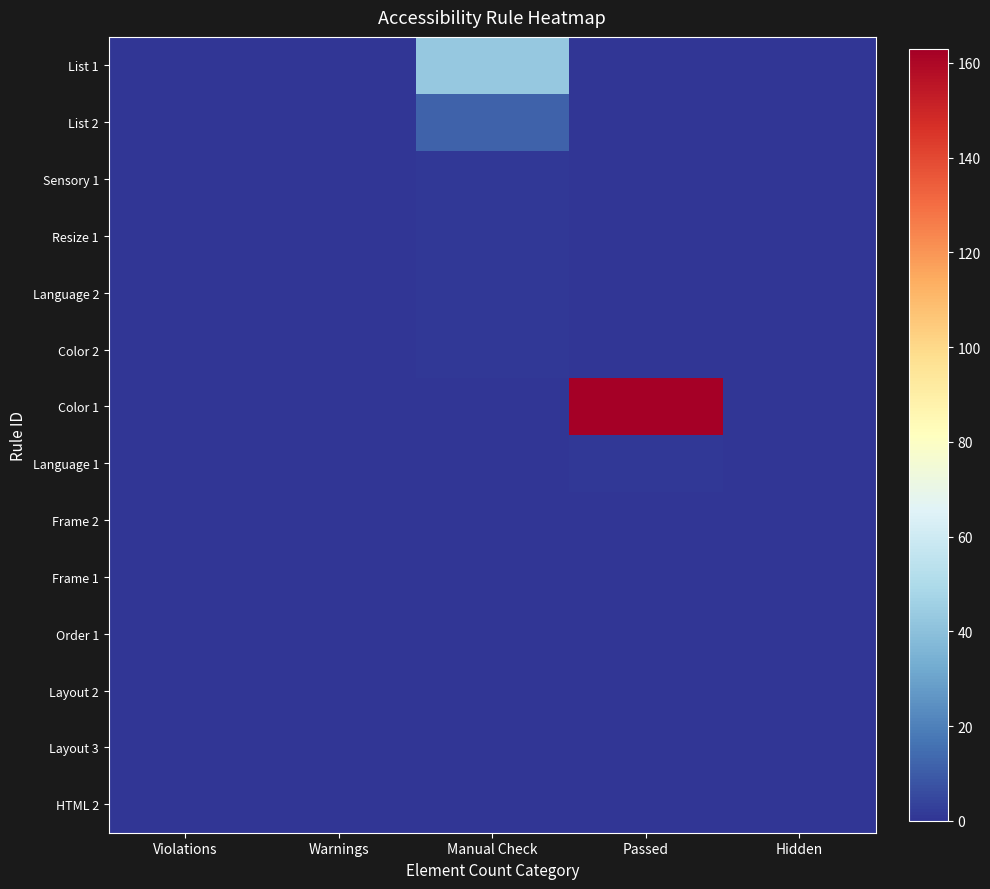

At how many categories does at least one series exceed 82?

1